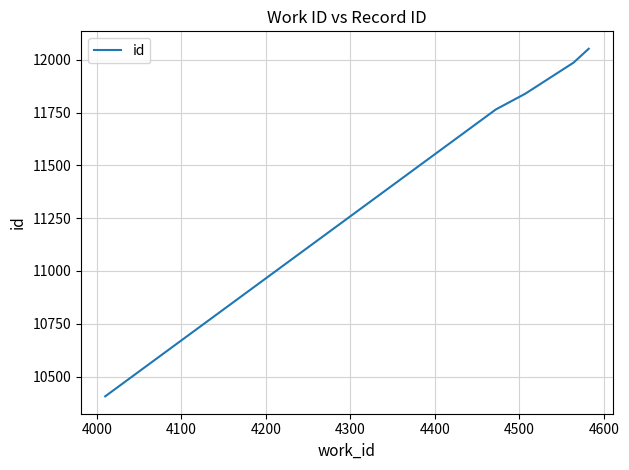

True or false: the data has more than 0 interior local peaks.

False